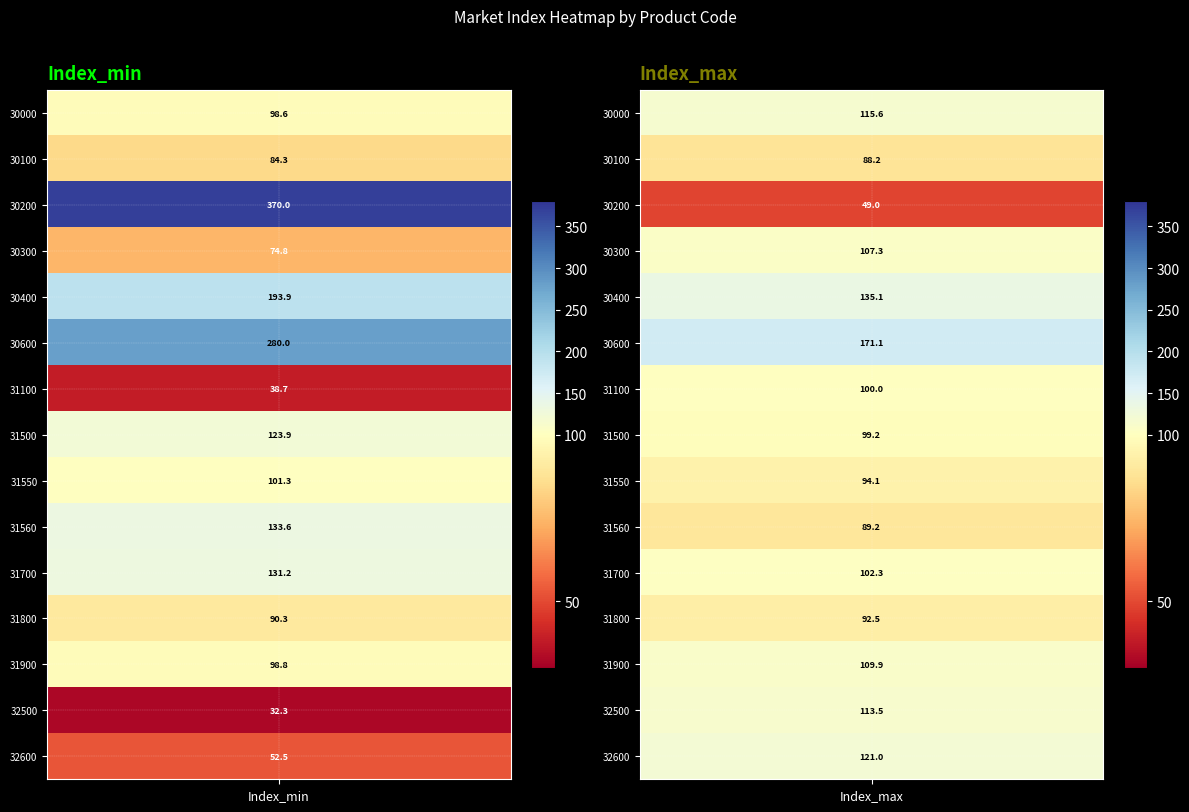

Reading left to right, what are all the values shown in this chart?

30000: 30000=98.6	30100=84.3	30200=370.0	30300=74.8	30400=193.9	30600=280.0	31100=38.7	31500=123.9	31550=101.3	31560=133.6	31700=131.2	31800=90.3	31900=98.8	32500=32.3	32600=52.5
30100: 30000=115.6	30100=88.2	30200=49.0	30300=107.3	30400=135.1	30600=171.1	31100=100.0	31500=99.2	31550=94.1	31560=89.2	31700=102.3	31800=92.5	31900=109.9	32500=113.5	32600=121.0